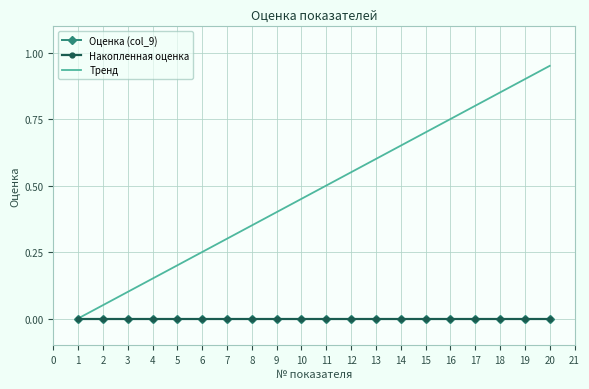

Does the chart have visible grid lines?

Yes